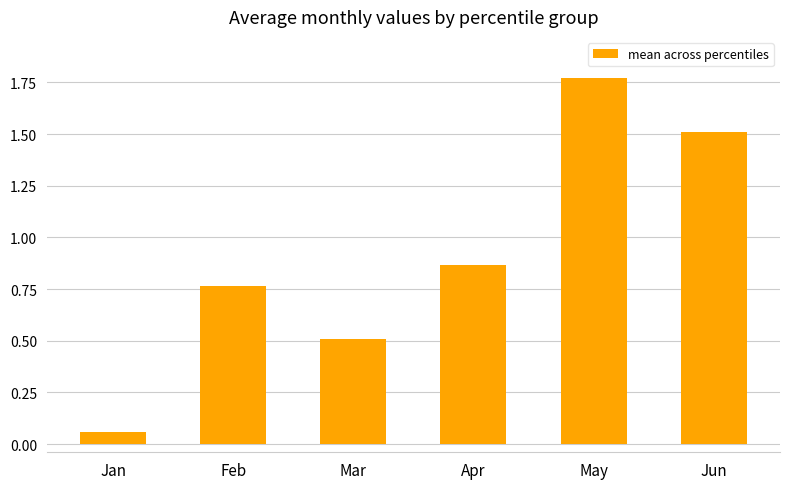

What is the difference between the values at Mar and Jun?

1.0